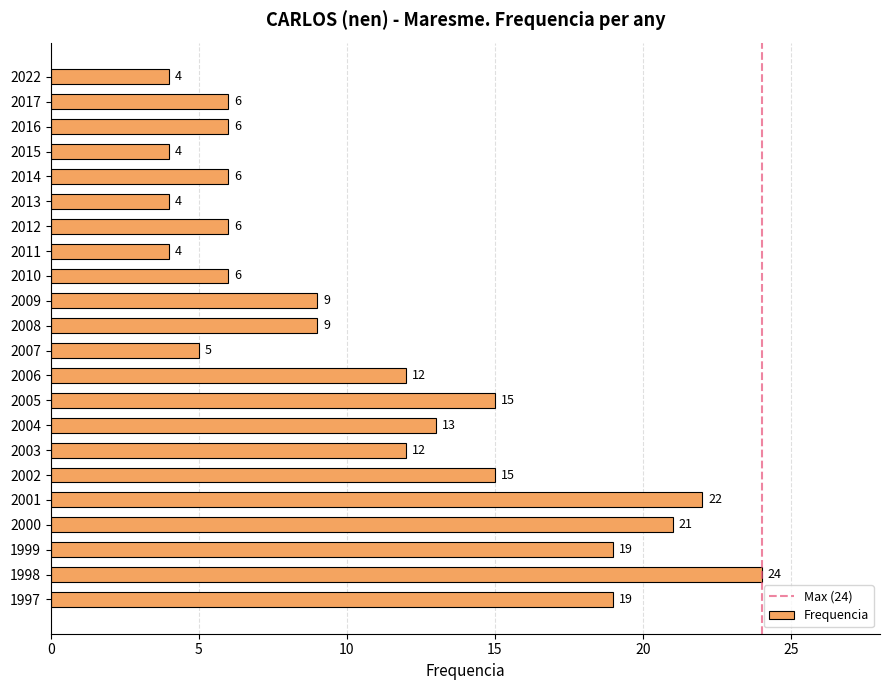

What is the value of the 17th bar from the top?

15